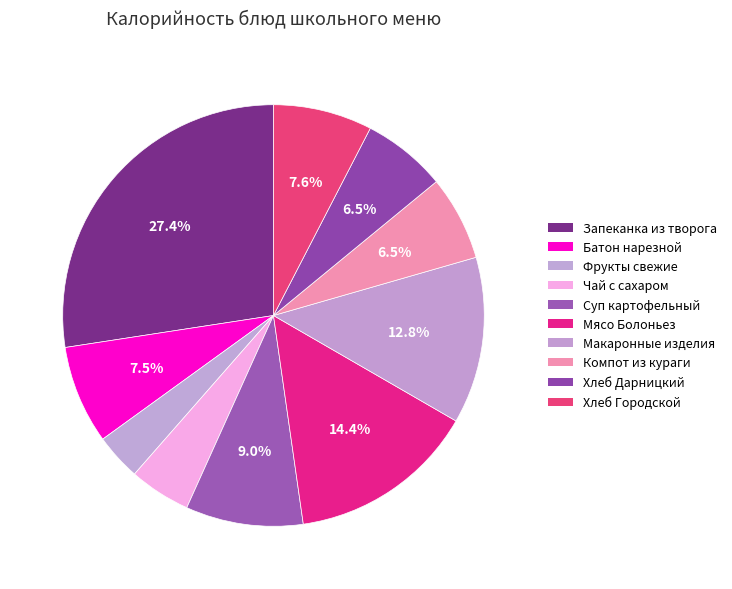

To the nearest percent, what is the difference between the largest and smallest slice percentages?

24%